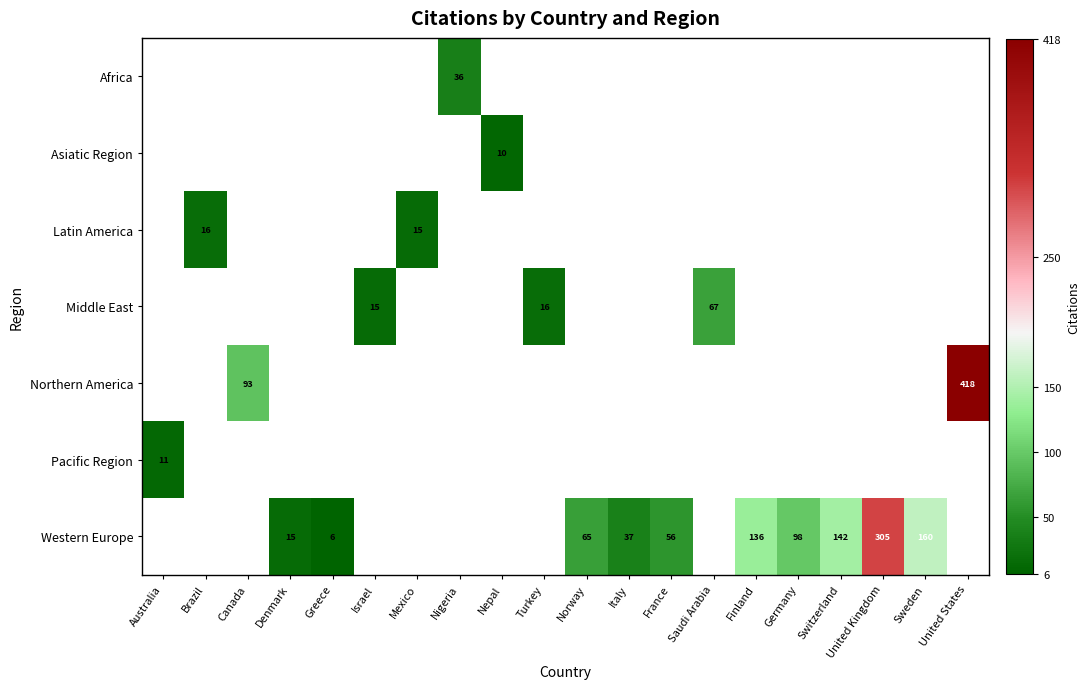

How many data points does each series have?

20